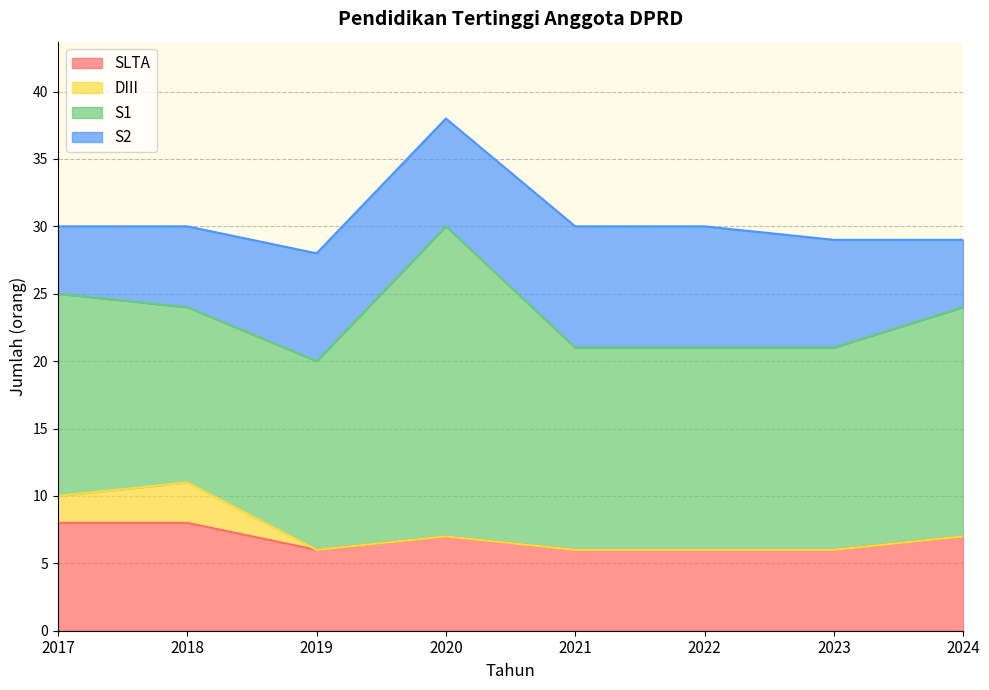

The value of DIII at 2017 is 1. True or false?

False